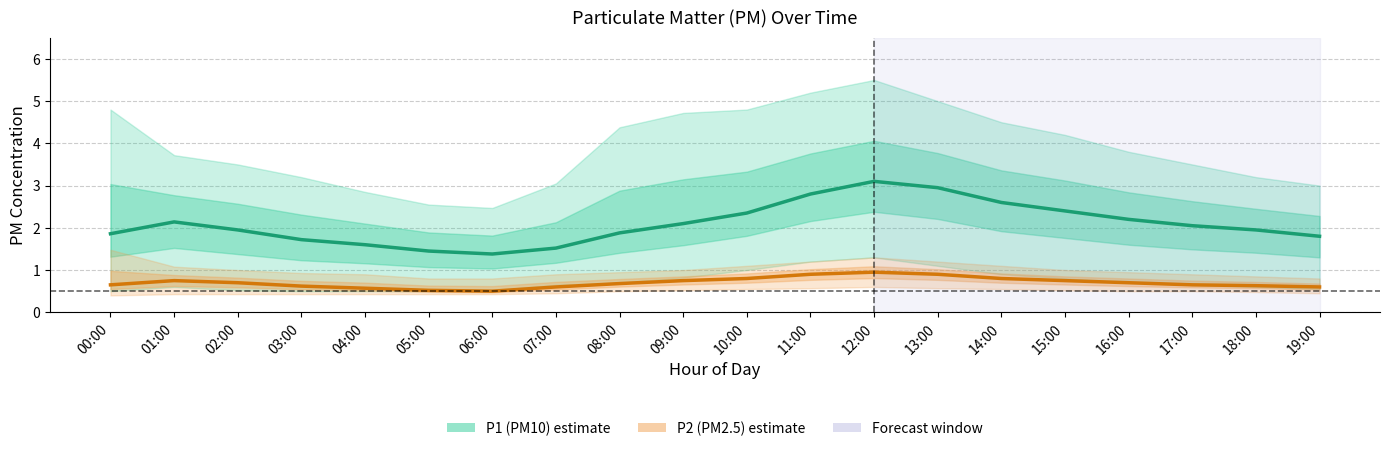

What is the maximum value for P2 (PM2.5)?

0.9